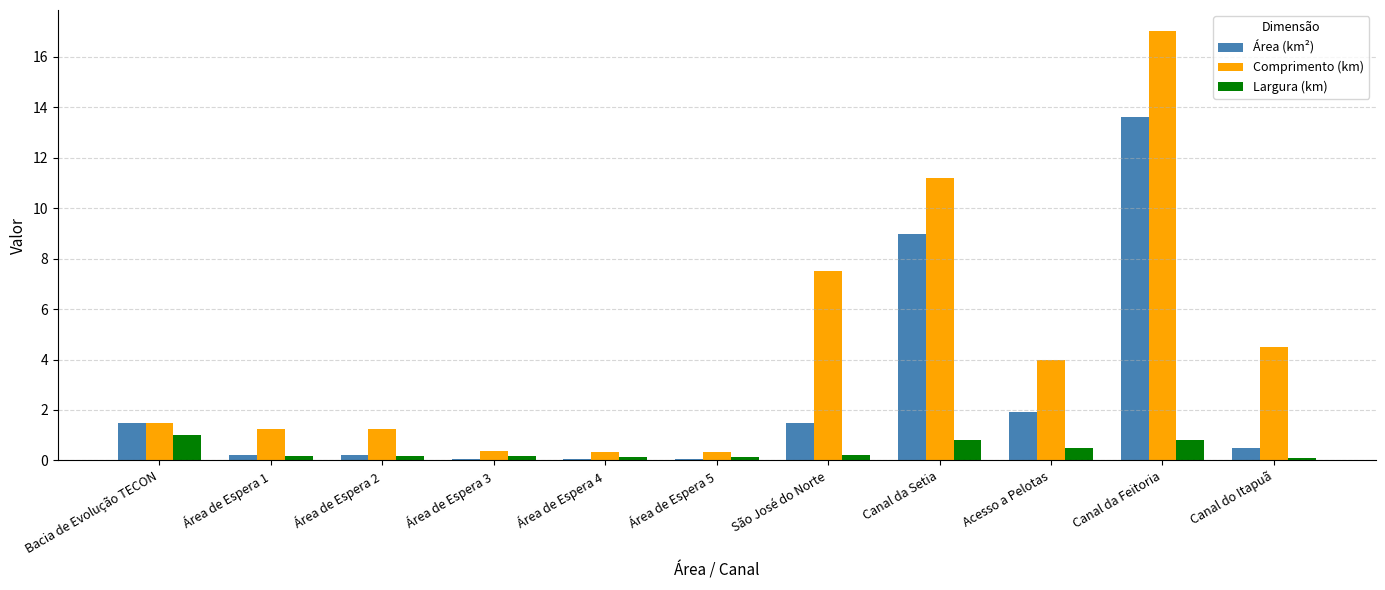

Which category has the highest value in the Comprimento (km) series?

Canal da Feitoria